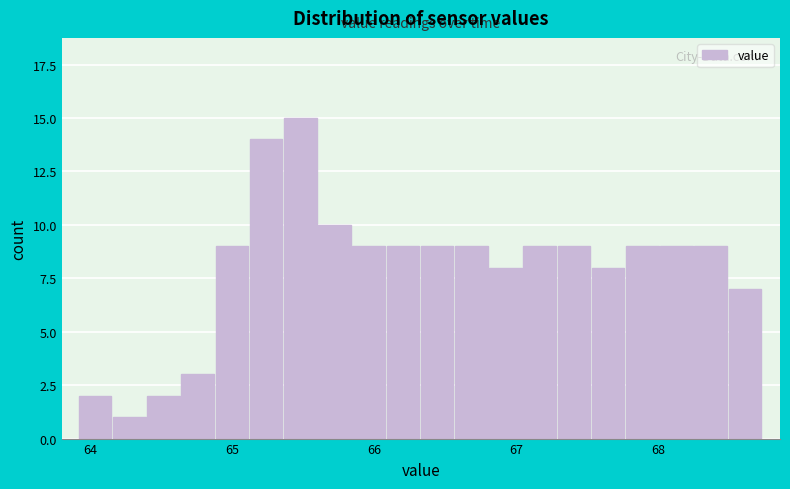

Around what value on the x-axis is the tallest bar? Give the approximate position of its centre, as read against the axis.

65.5